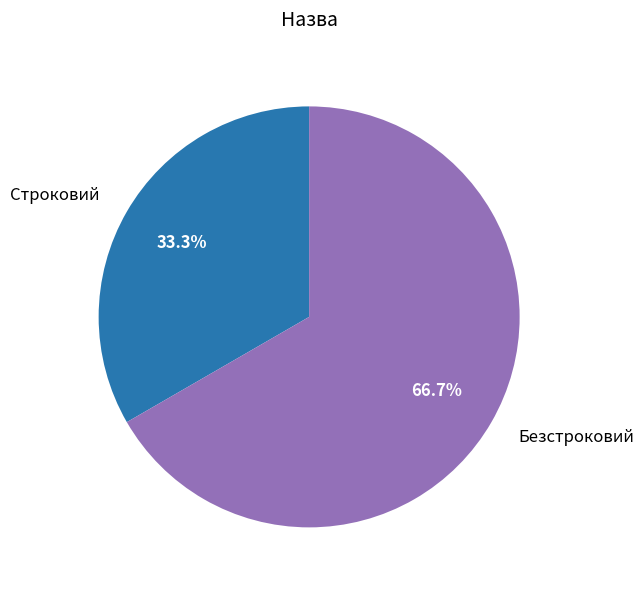

To the nearest percent, what is the average slice percentage?

50%